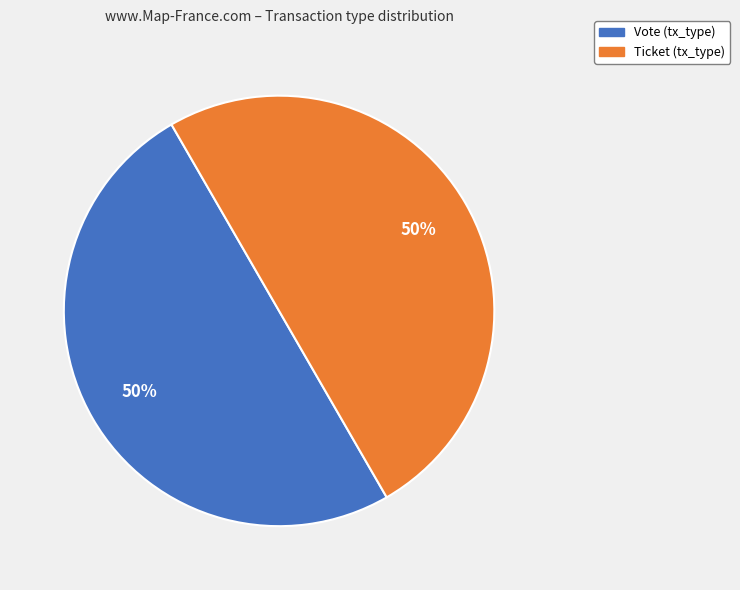

How many slices are in this pie chart?

2